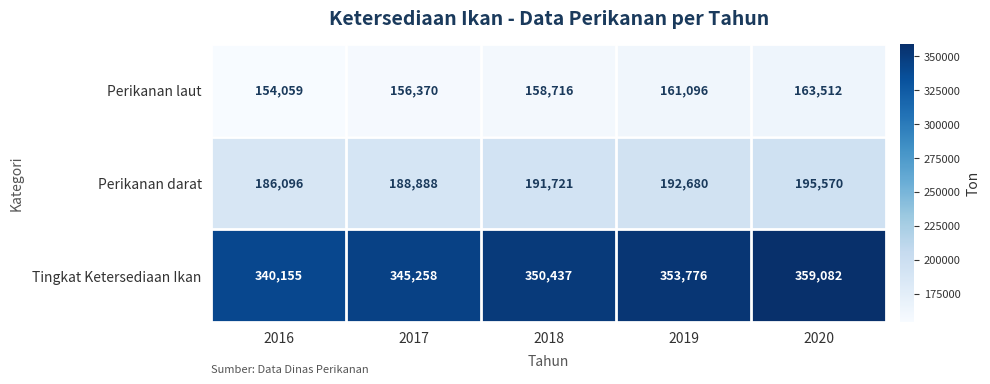

Reading left to right, transcribe all the data shown in this chart.

Perikanan laut: 154059	156370	158716	161096	163512
Perikanan darat: 186096	188888	191721	192680	195570
Tingkat Ketersediaan Ikan: 340155	345258	350437	353776	359082